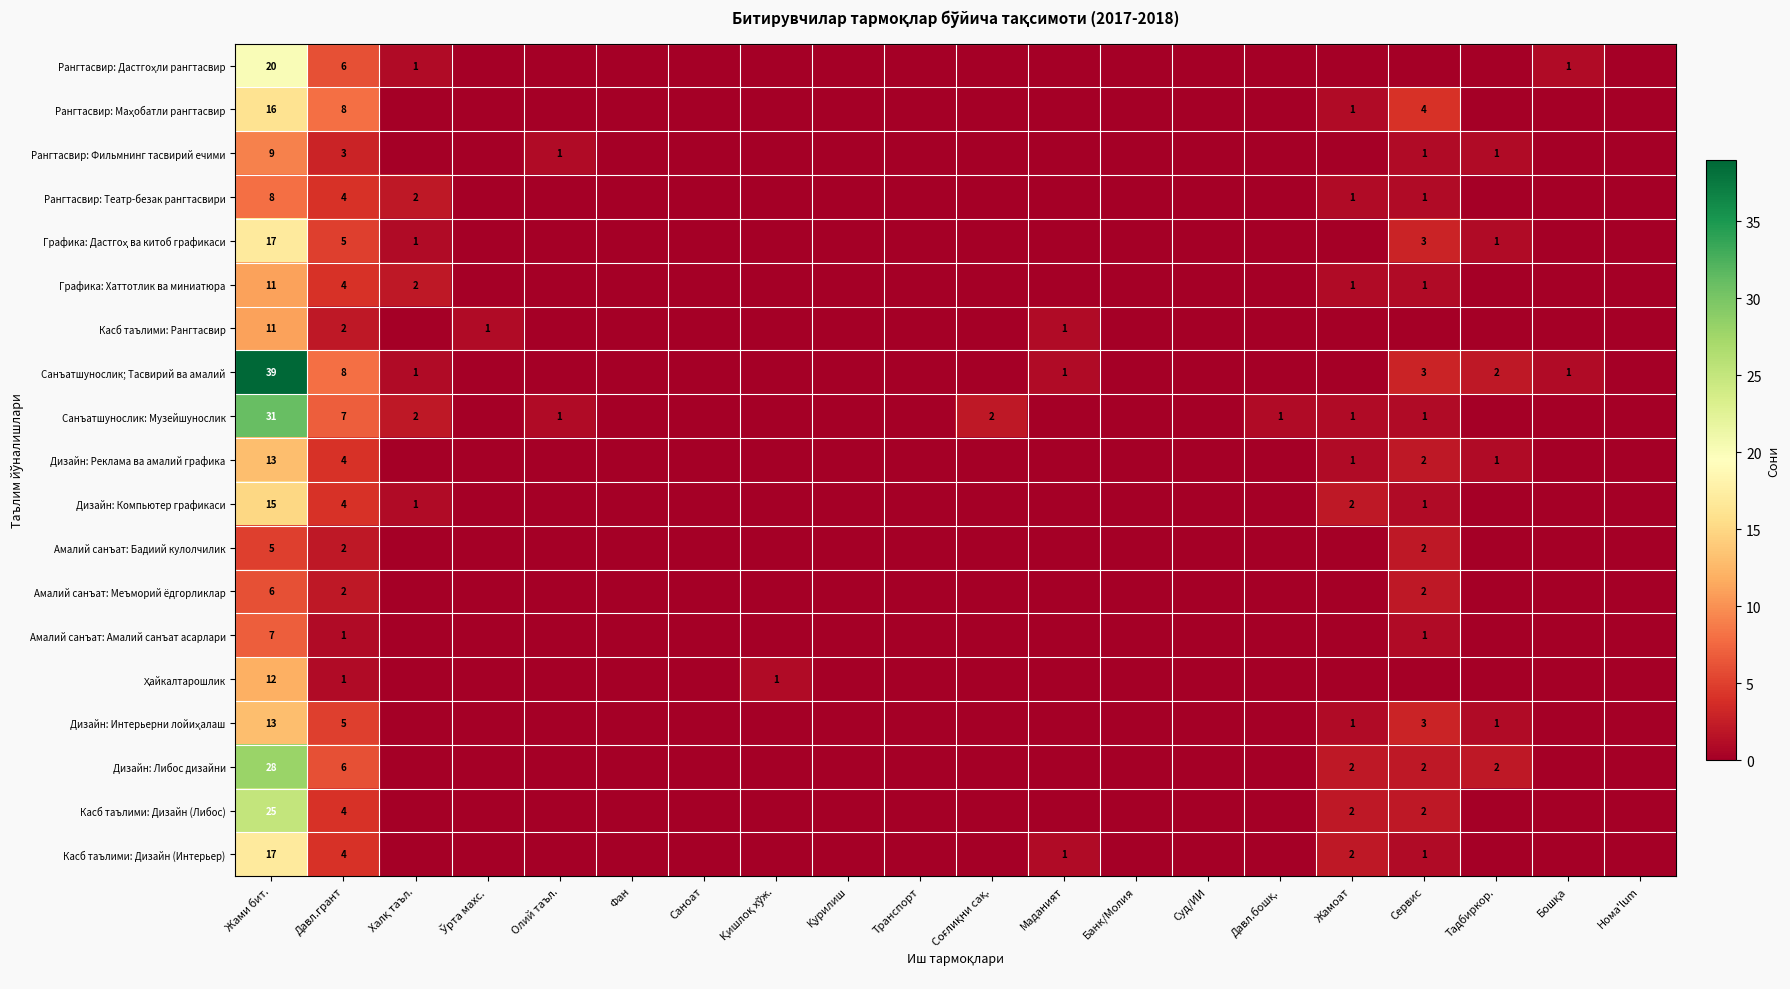

What is the total value across all series at Жами бит.?

303